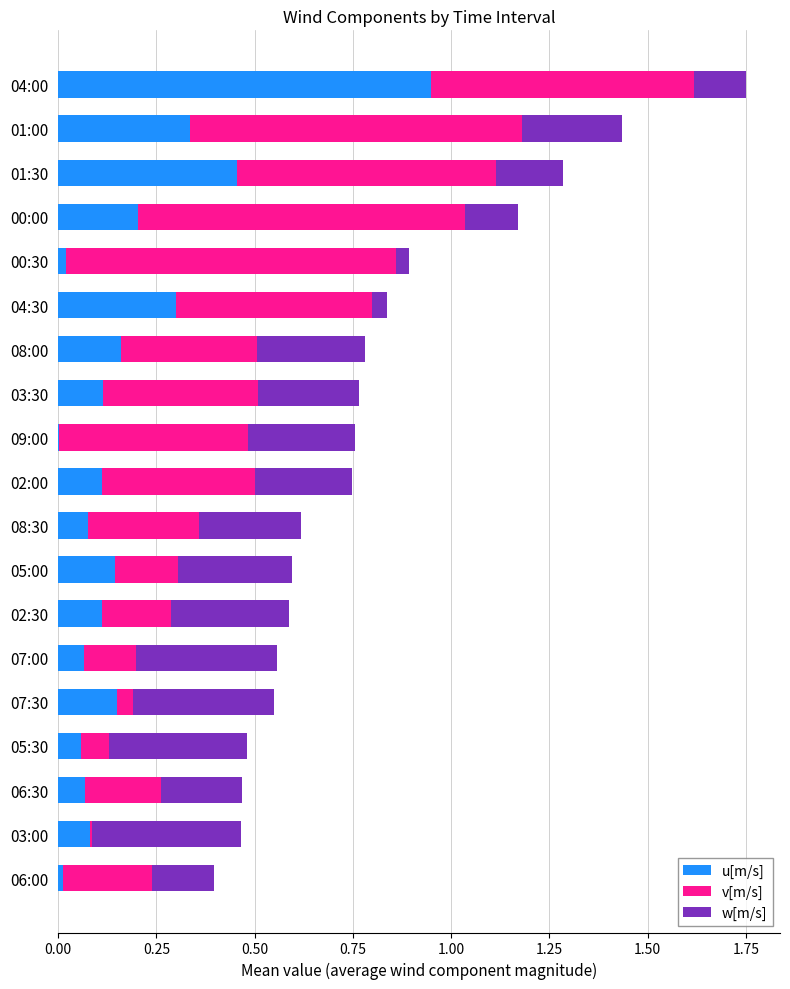

What are all the series names shown in the legend?

u[m/s], v[m/s], w[m/s]